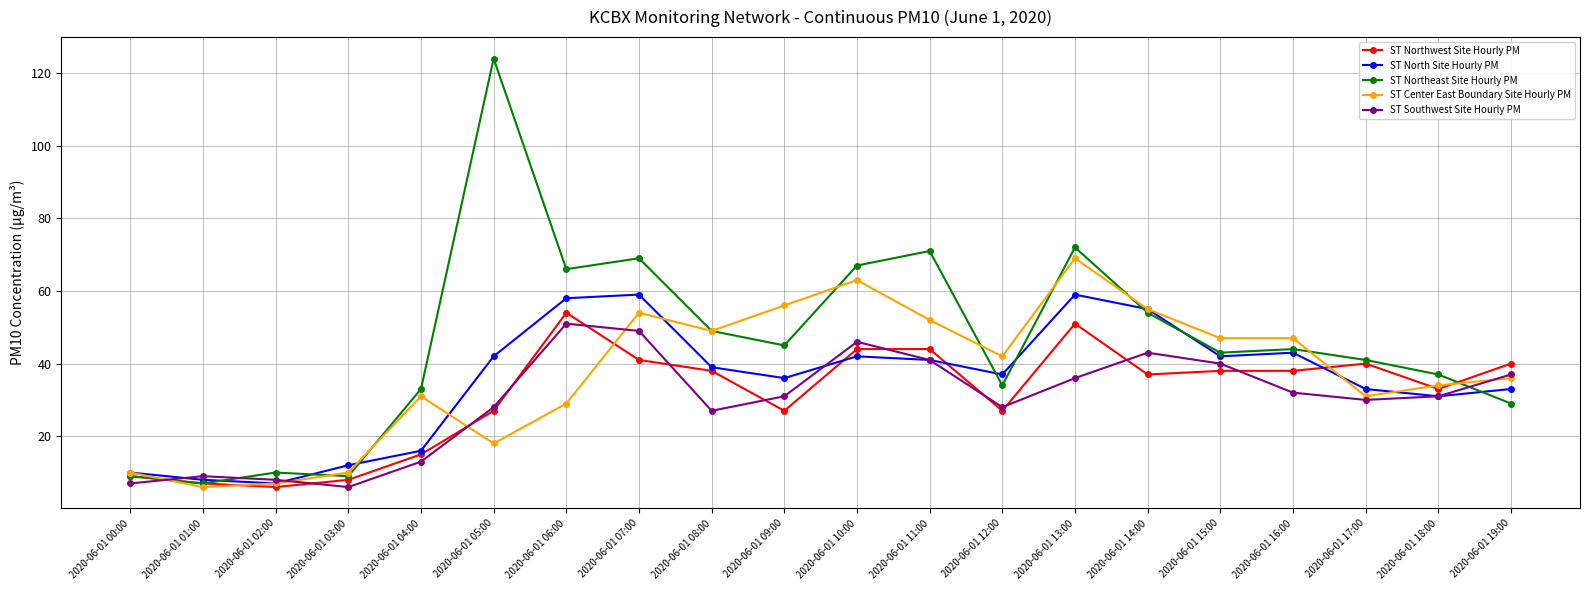

Which series has the widest spread of values?

ST Northeast Site Hourly PM